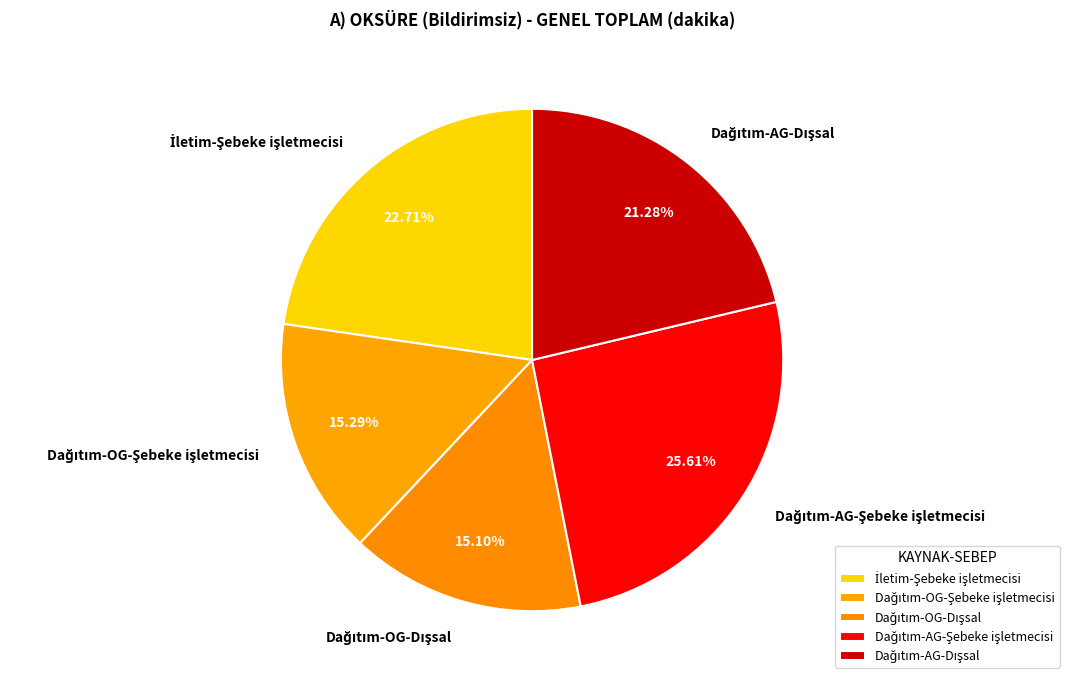

Is there any slice that represents more than half of the pie?

No